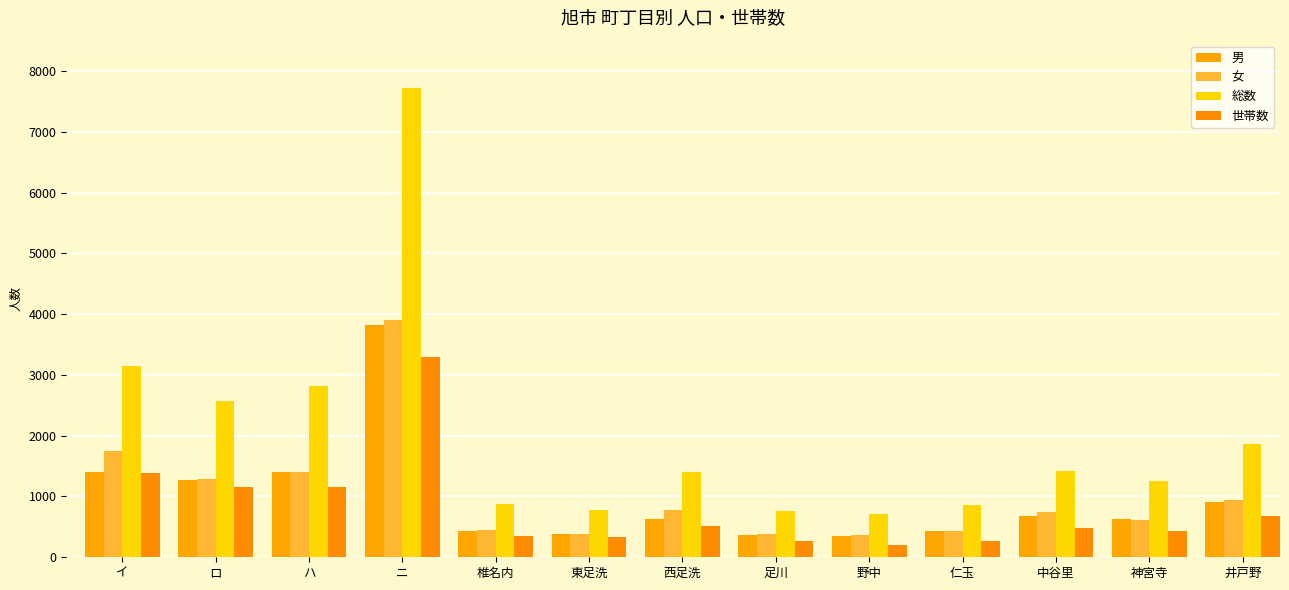

Count the number of categories in the chart.

13